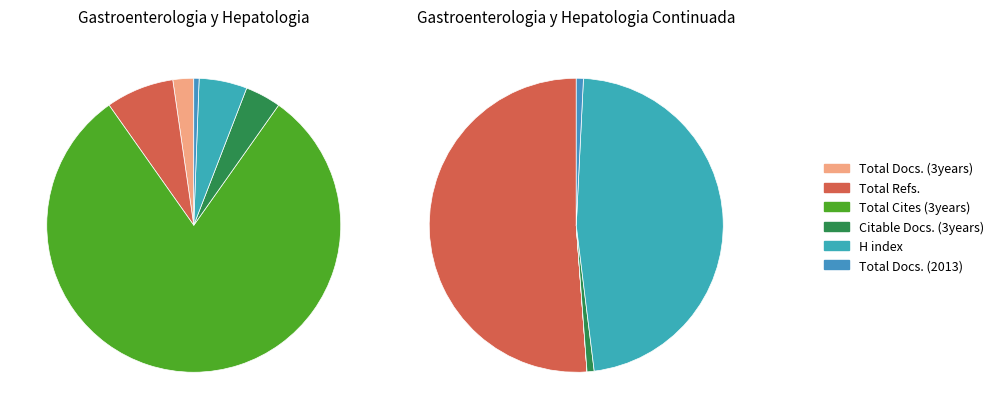

Which has a higher value, Total Cites (3years) or Total Docs. (2013)?

Total Cites (3years)